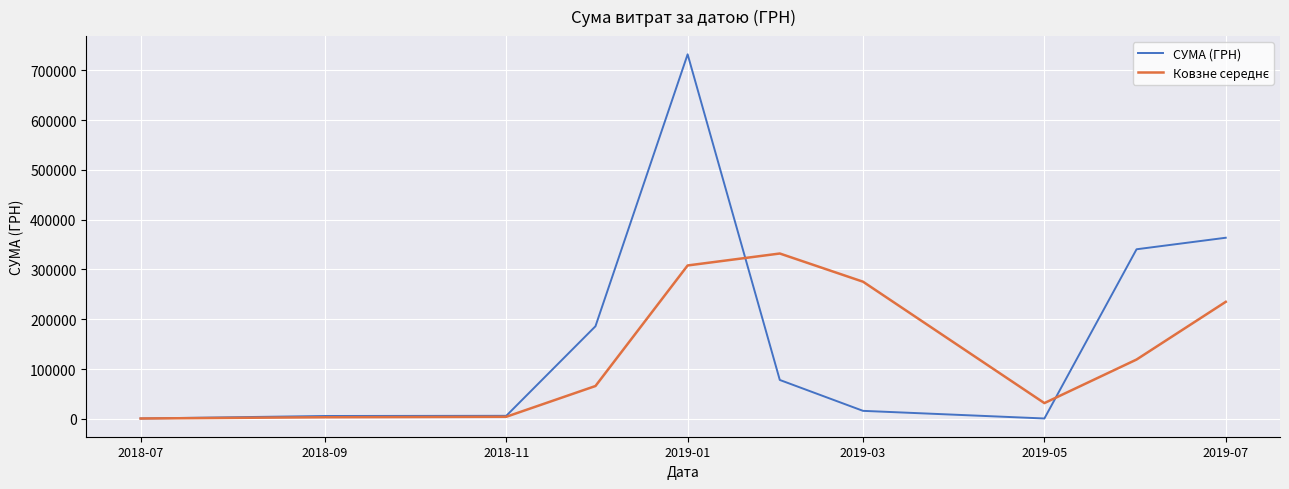

What is the smallest value displayed?

786.0